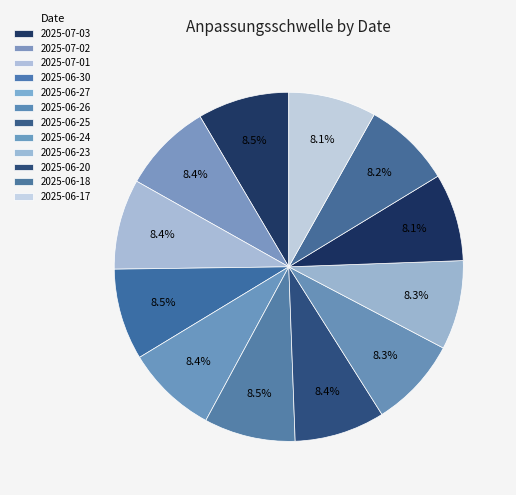

How many slices are in this pie chart?

12